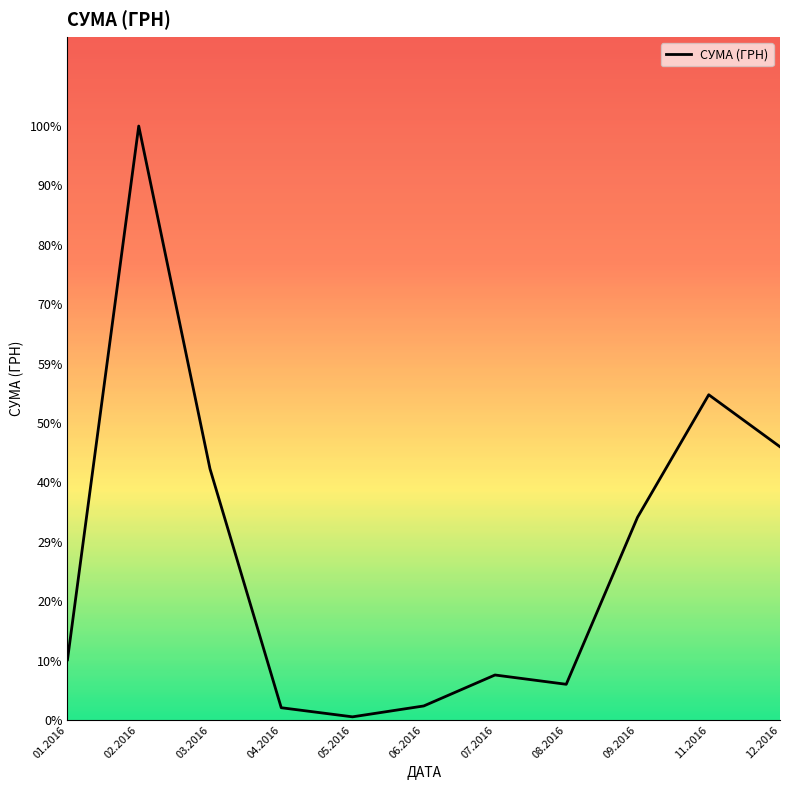

Read the value at 03.2016.

246841.0